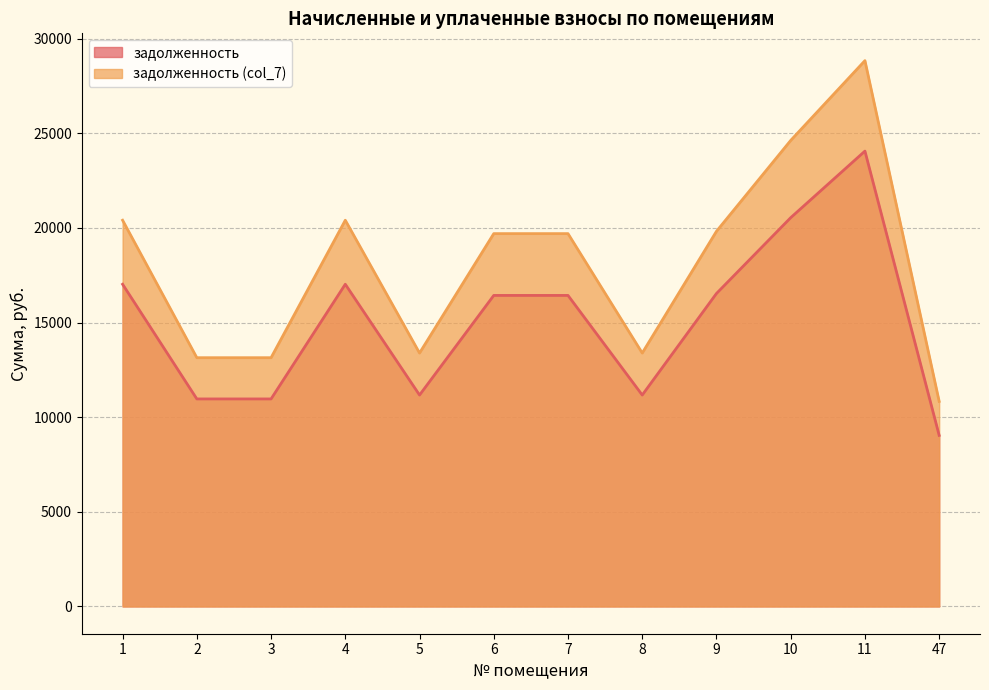

The задолженность (col_7) series shows 28843.7 at 11. True or false?

True